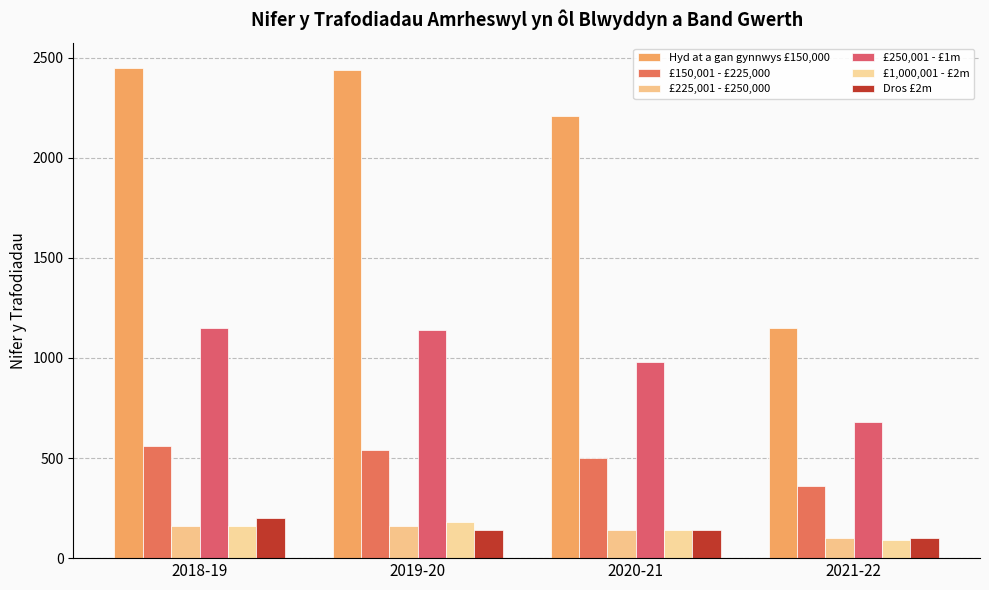

At which category is the sum across all series the highest?

2018-19